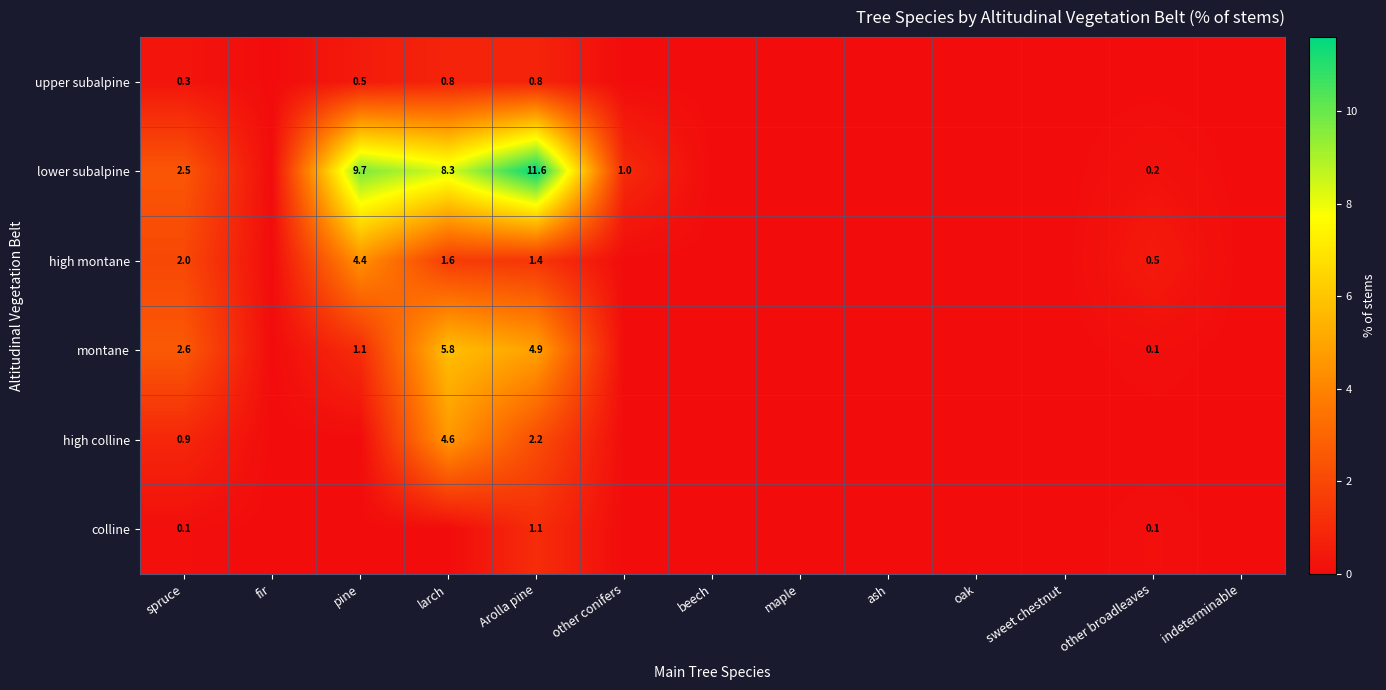

What is the total value across all series at Arolla pine?

22.0